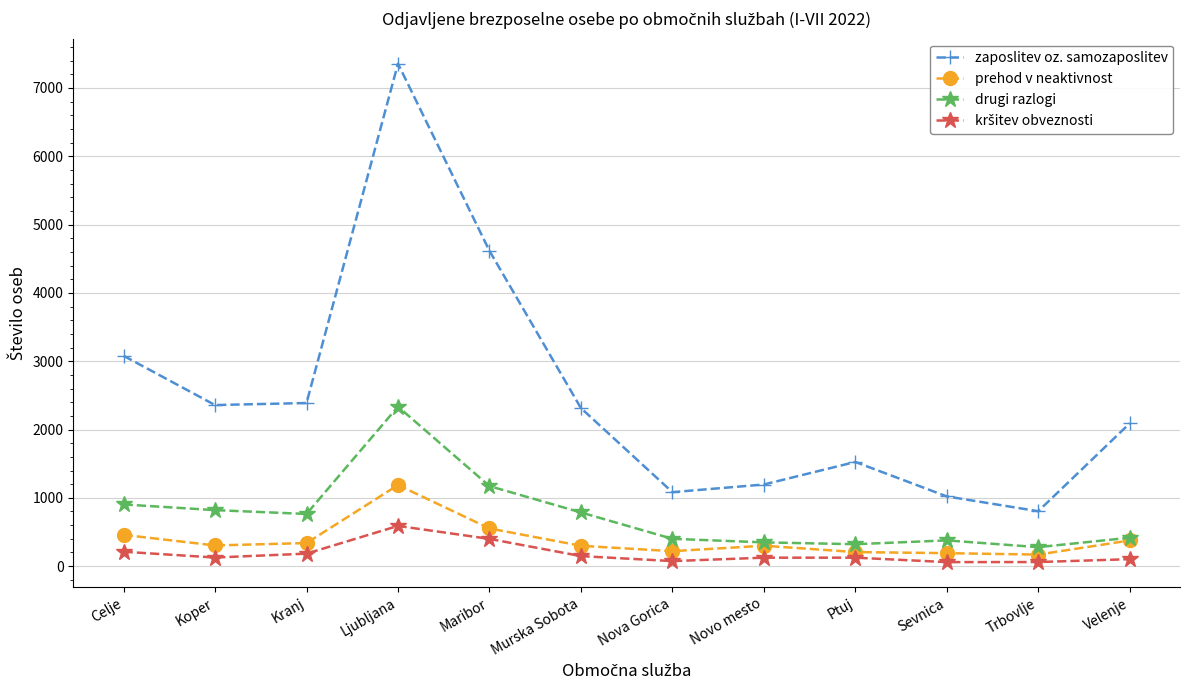

Which category has the highest value across all series?

Ljubljana